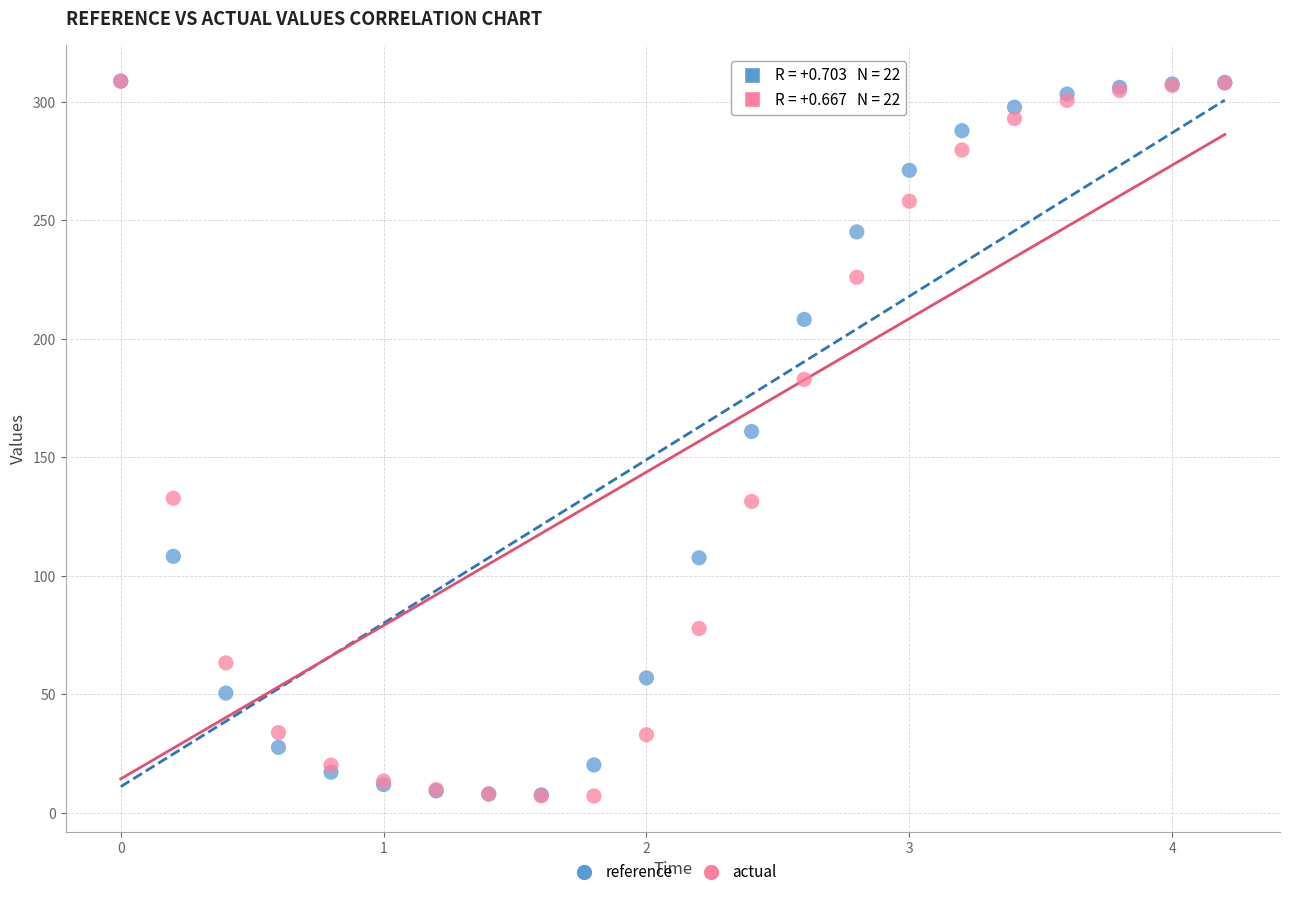

In the actual series, what Y value is closest to 157?

132.7